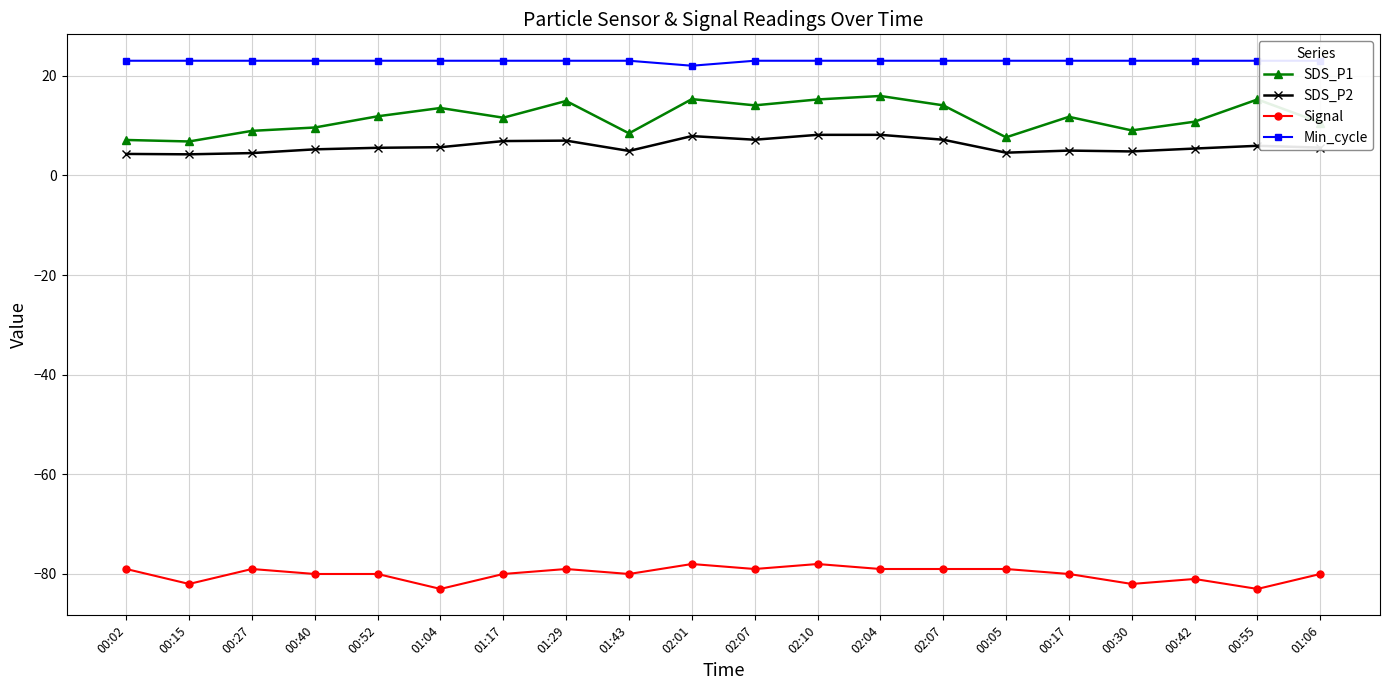

Rank the categories by Min_cycle value from lowest to highest.

02:01, 00:02, 00:15, 00:27, 00:40, 00:52, 01:04, 01:17, 01:29, 01:43, 02:07, 02:10, 02:04, 02:07, 00:05, 00:17, 00:30, 00:42, 00:55, 01:06